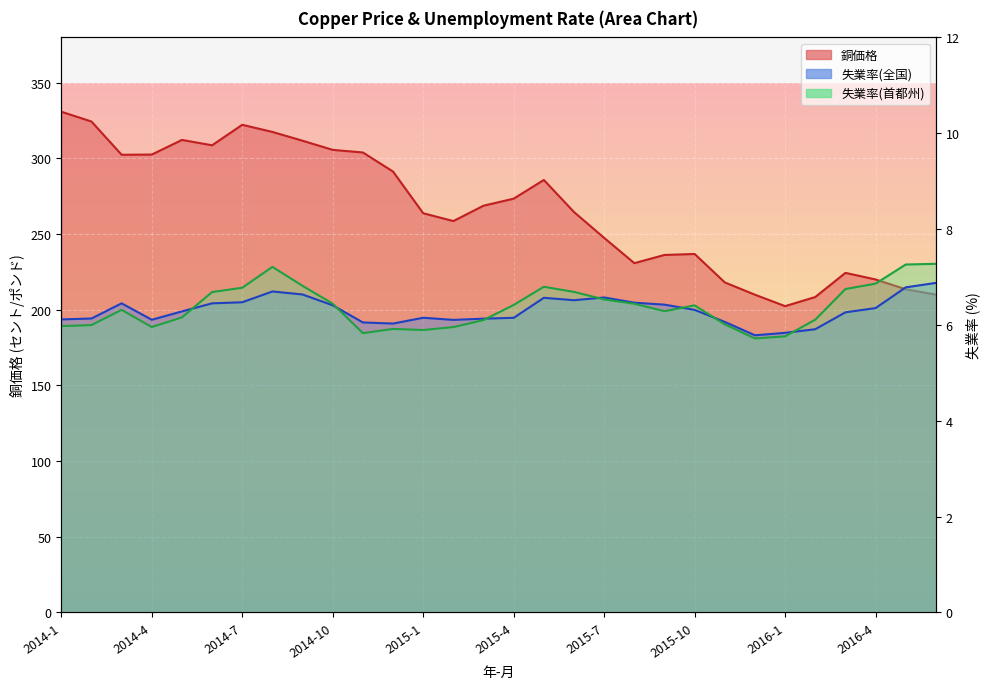

What is the difference between the 銅価格 values at 2015-4 and 2015-10?

36.6